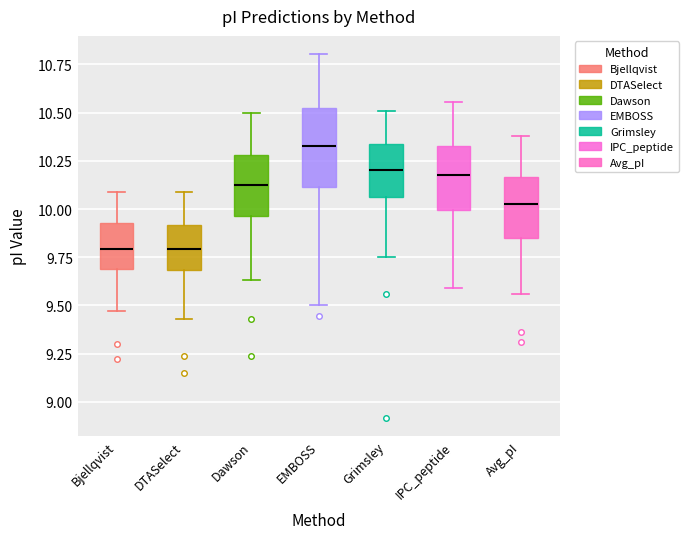

Which box has the highest median line?

EMBOSS